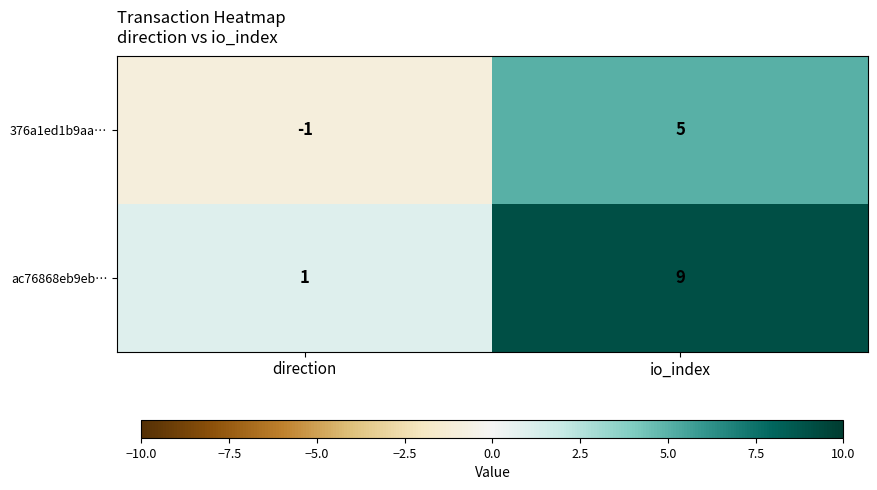

What is the total value across all series at io_index?

14